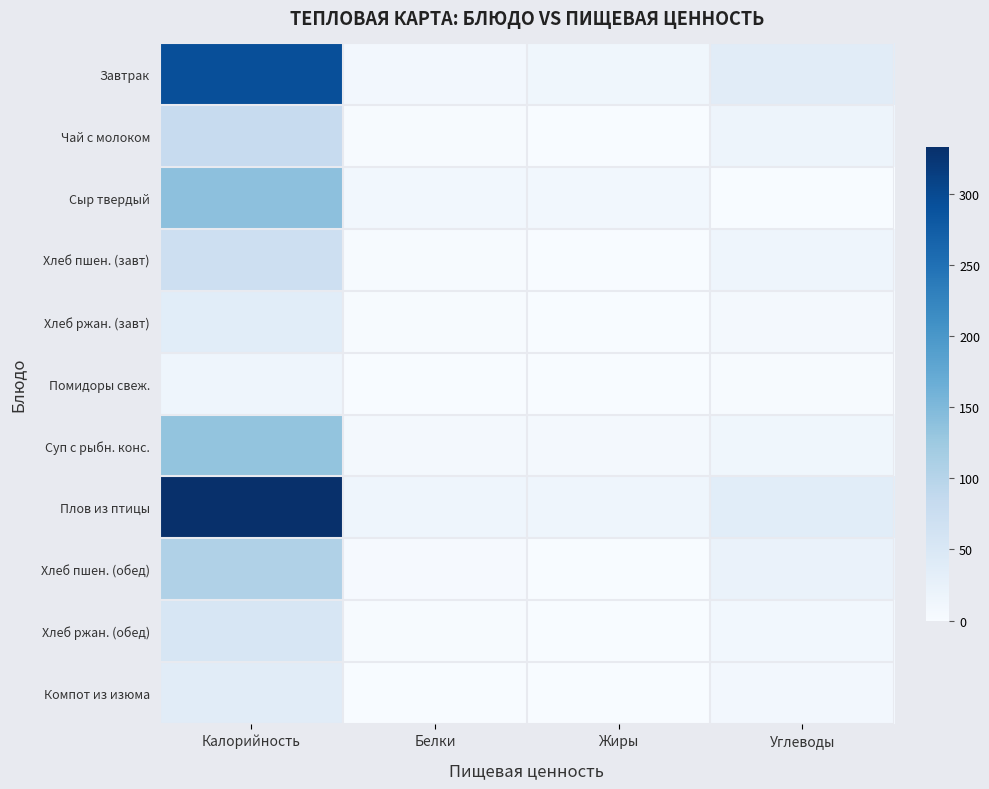

What is the spread (max minus min) of values at Белки?

14.6